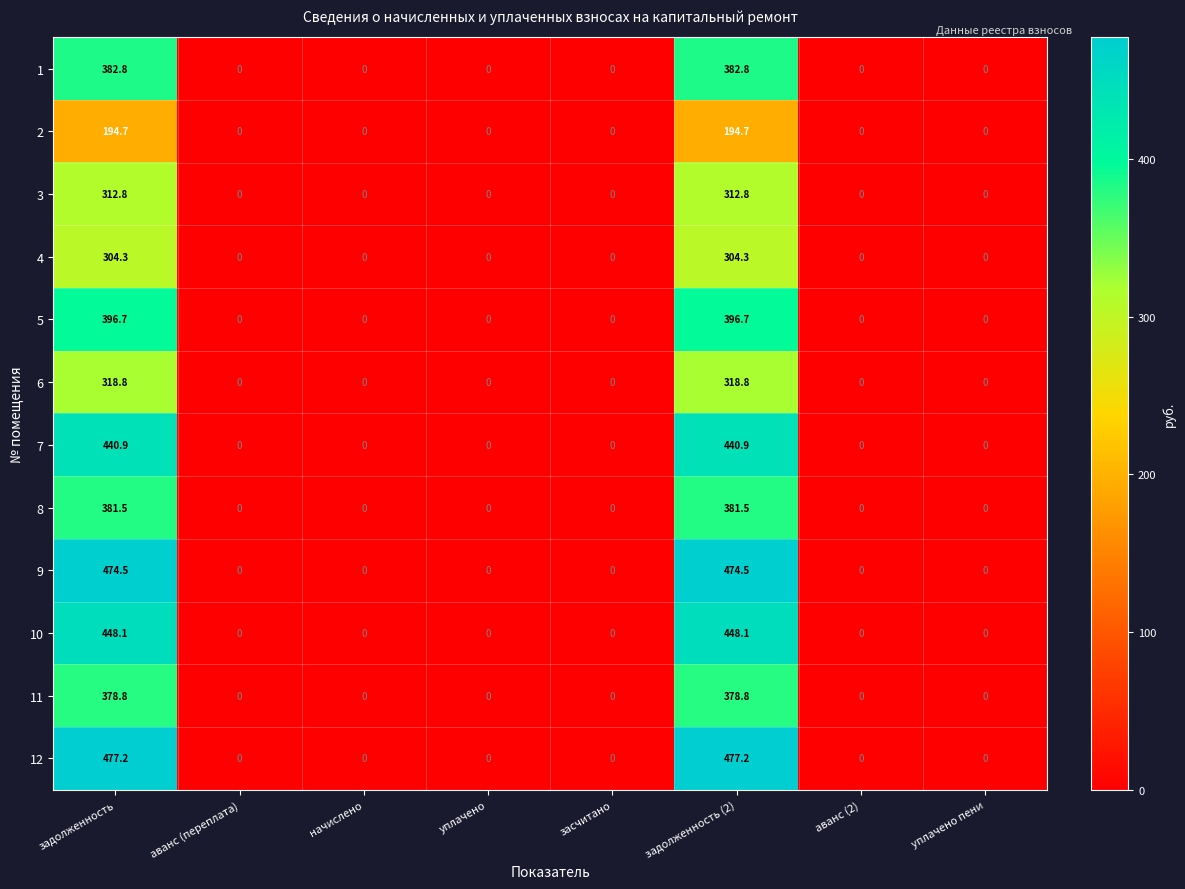

Which series has the largest range (max minus min)?

12